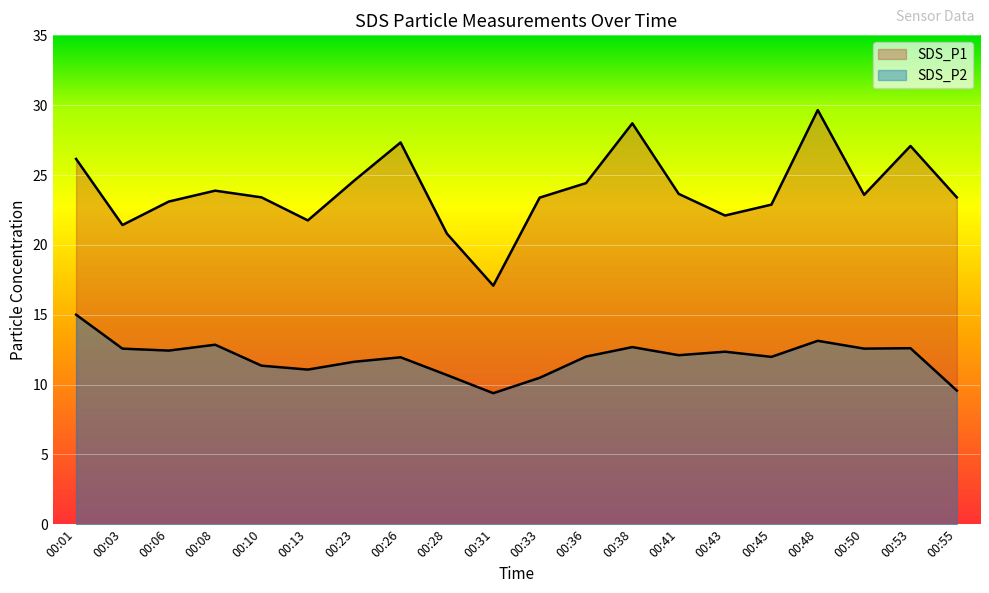

What is the sum of all SDS_P2 values?

238.4